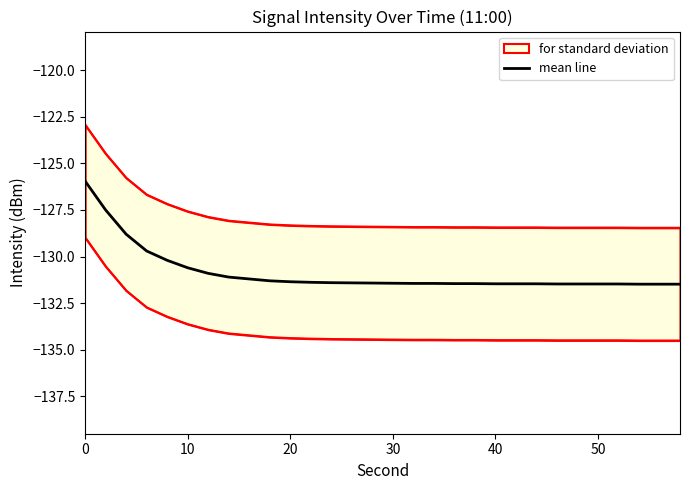

What is the value of the 17th point from the left?

-131.4